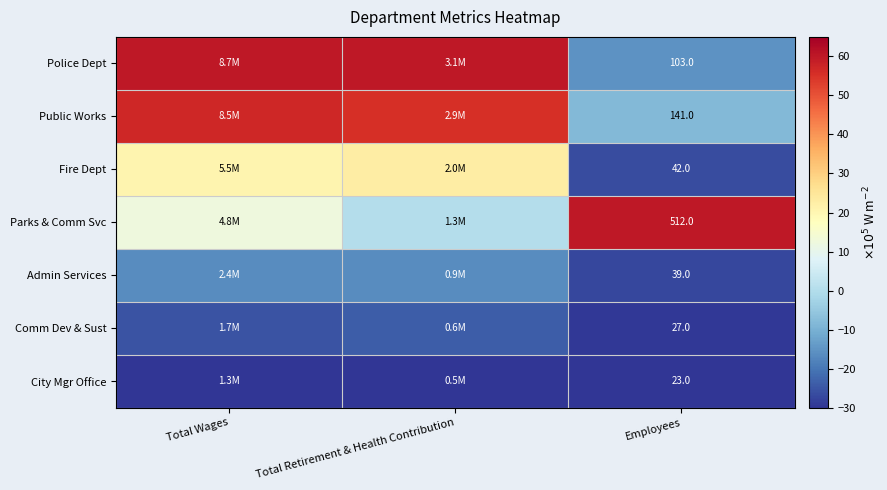

How many categories are shown in the chart?

3